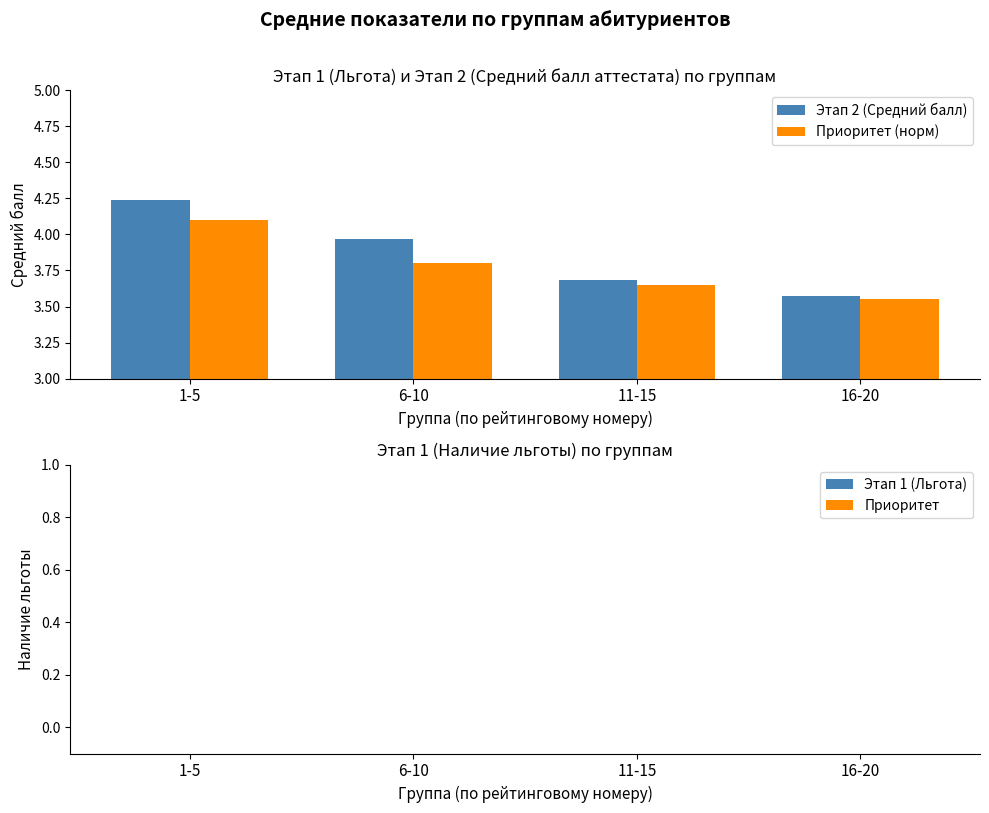

What are all the series names shown in the legend?

Этап 2 (Средний балл), Приоритет (норм)